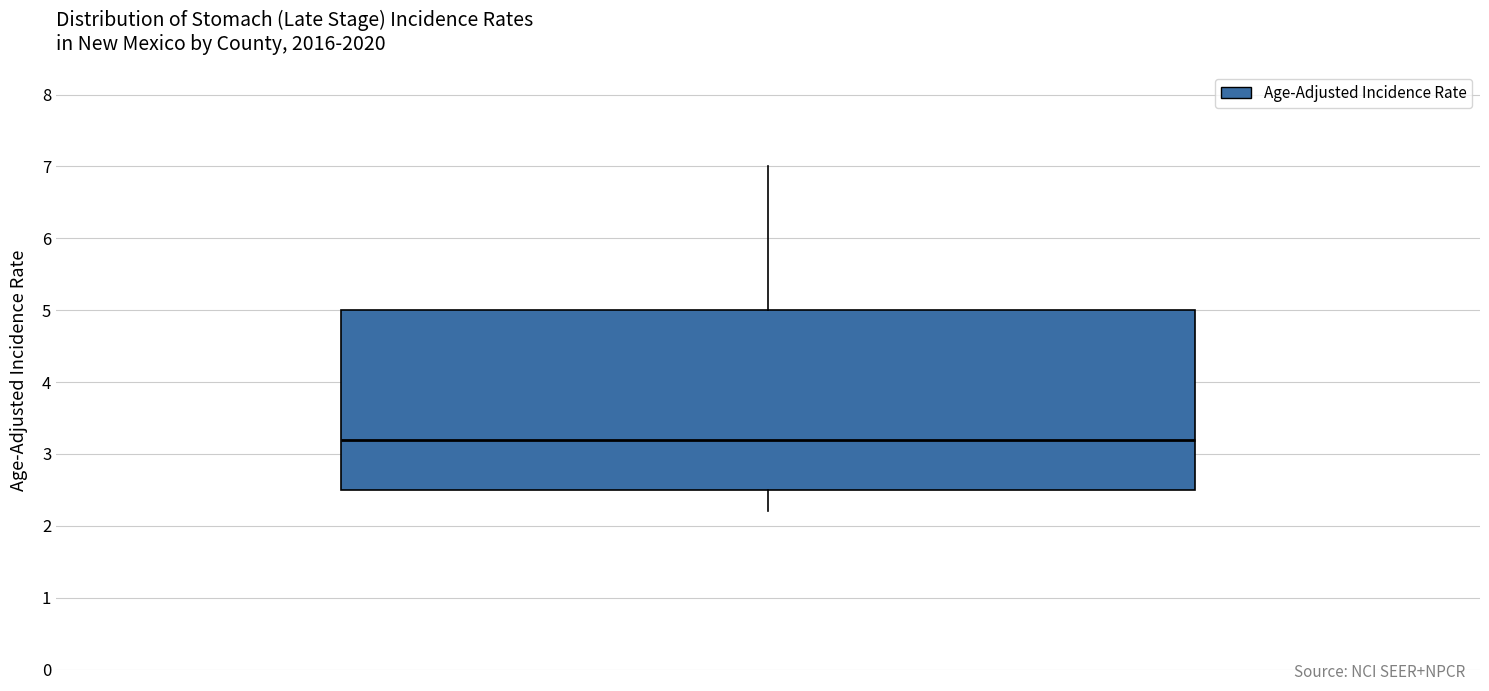

Transcribe this box plot: give where the median line is, the range the box spans, and where the two whiskers end, as read against the y-axis. The values are not printed on the chart, so give them approximately, as read against the axis.

median 3.2, box 2.5 to 5.0, whiskers 2.2 to 7.0